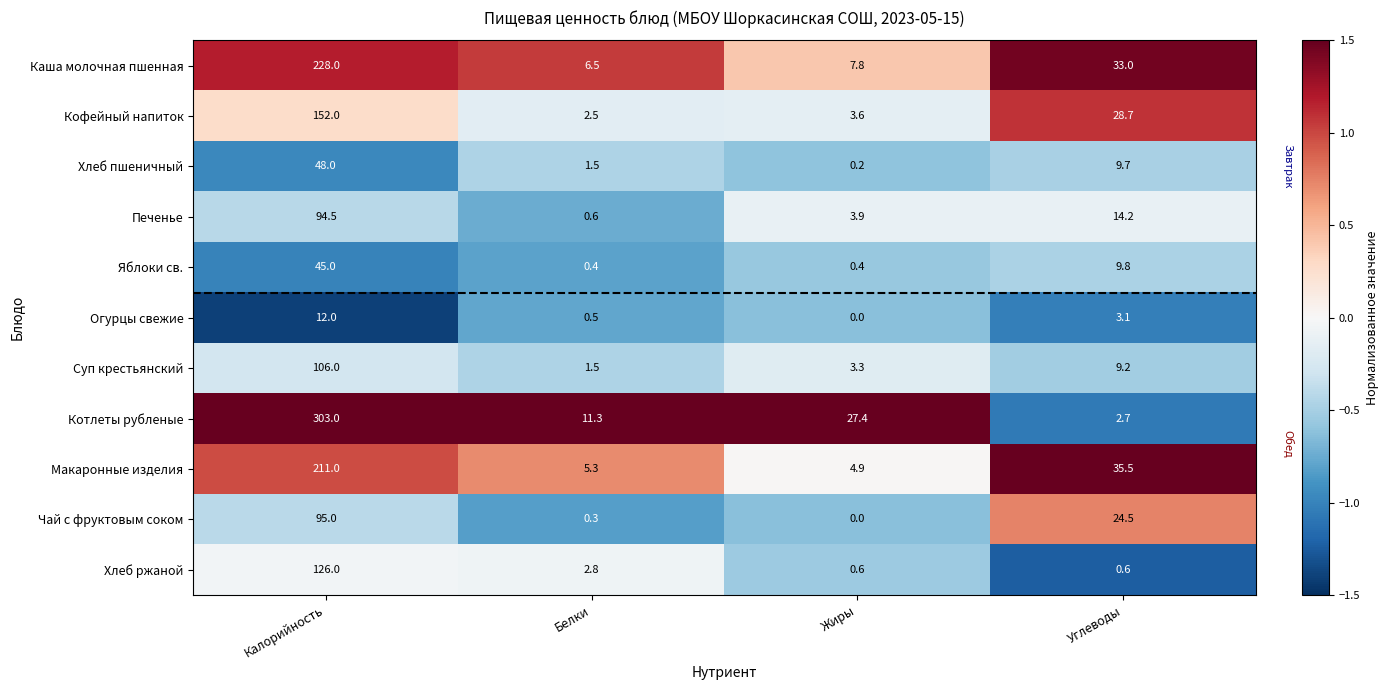

What is the smallest value displayed?

0.0